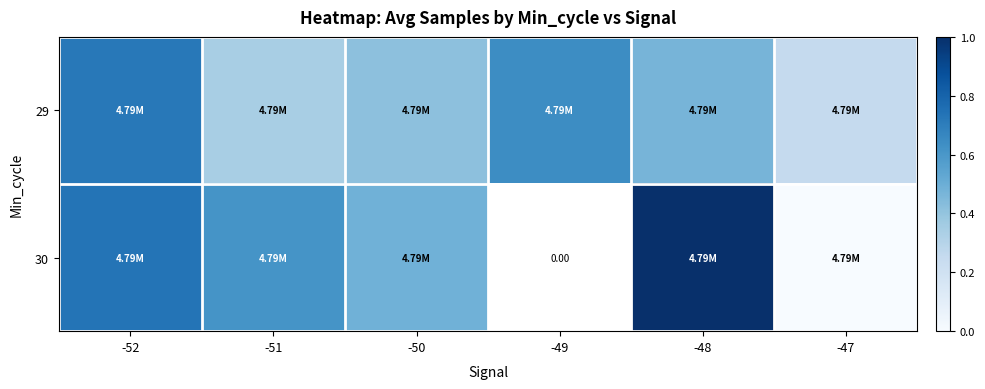

What is the difference between the second highest and minimum values in the 30 series?

0.6